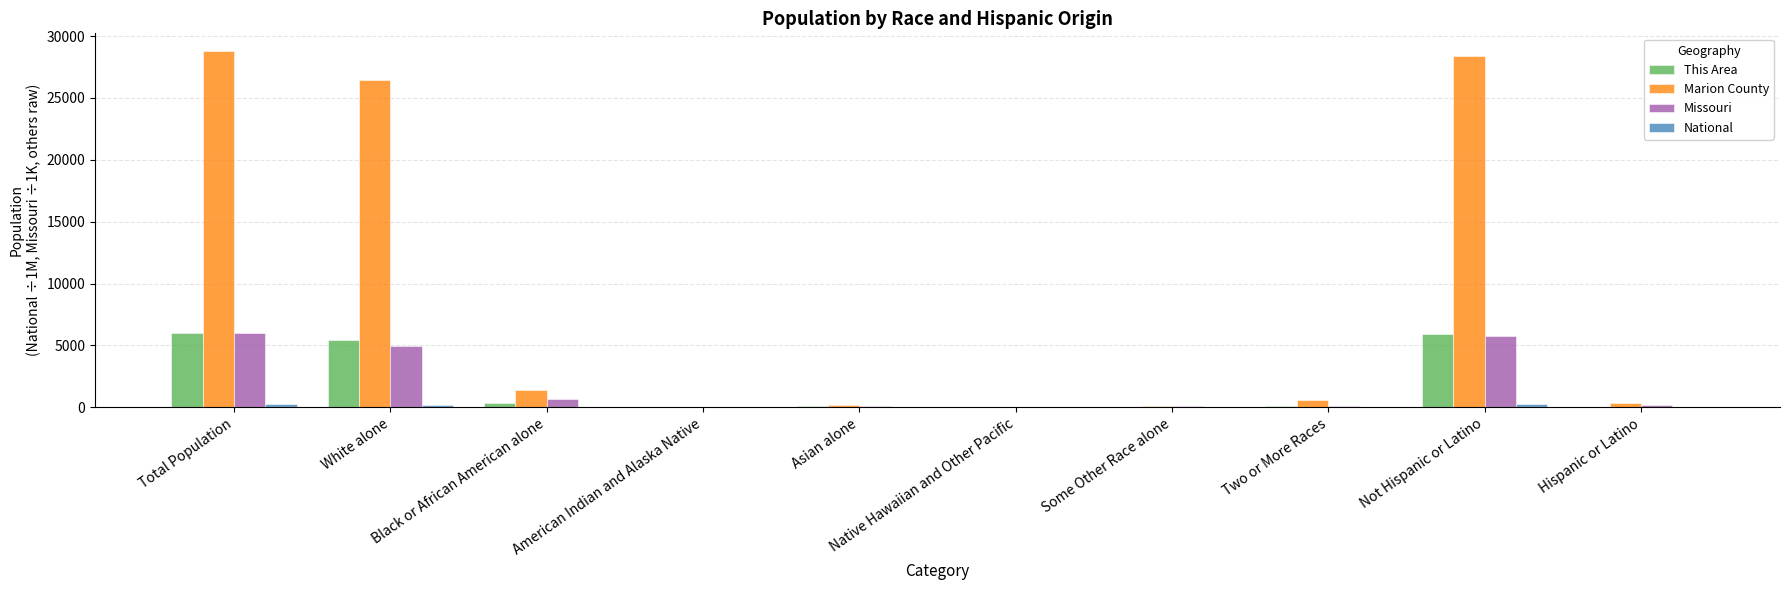

What is the greatest value displayed?

28781.0